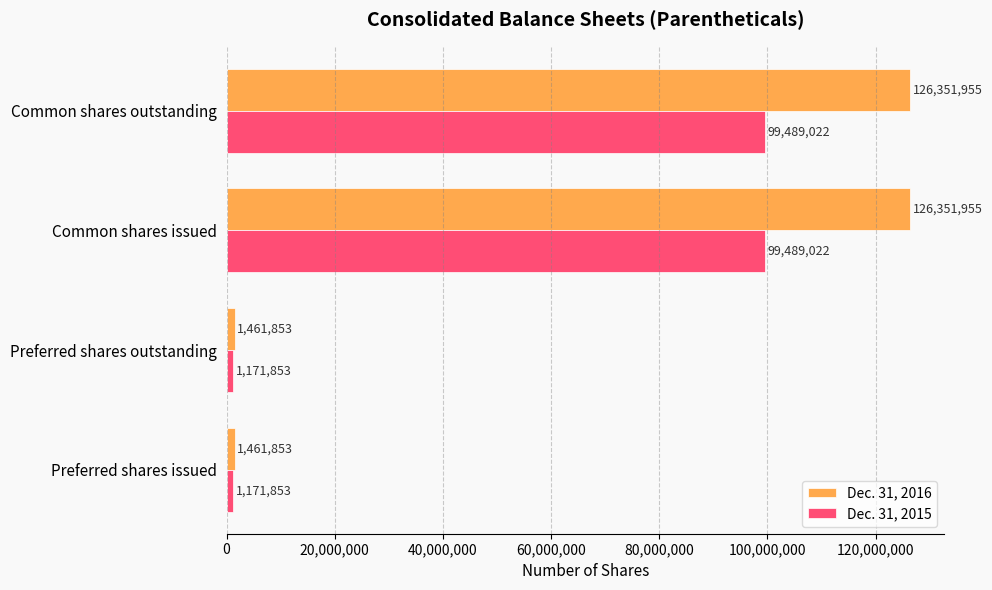

What are all the series names shown in the legend?

Dec. 31, 2016, Dec. 31, 2015